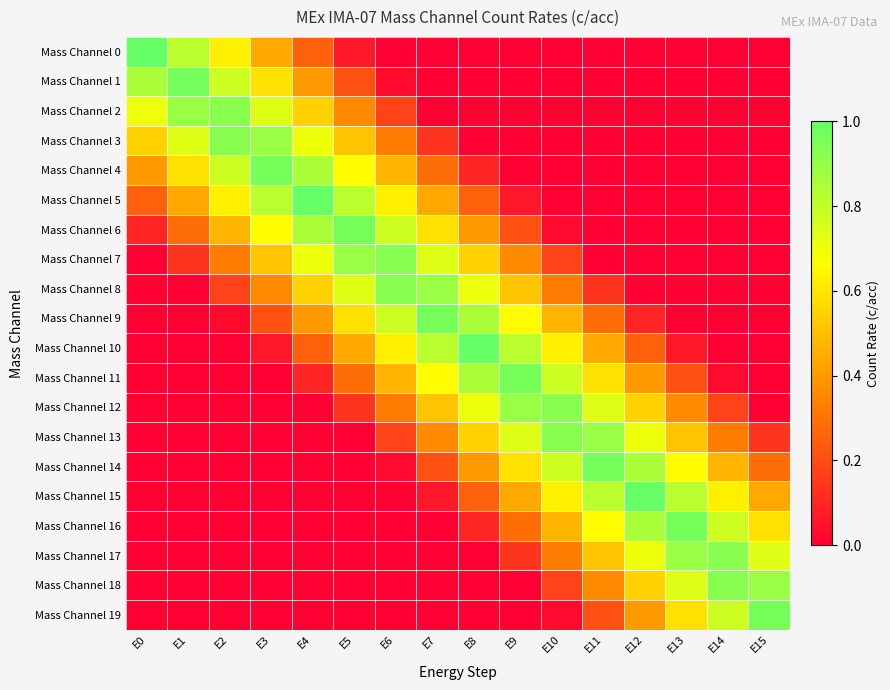

Reading left to right, list all the values displayed in this chart.

Mass Channel 0: E0=1.0	E1=0.8	E2=0.6	E3=0.4	E4=0.2	E5=0.1	E6=0.0	E7=0.0	E8=0.0	E9=0.0	E10=0.0	E11=0.0	E12=0.0	E13=0.0	E14=0.0	E15=0.0
Mass Channel 1: E0=0.8	E1=1.0	E2=0.8	E3=0.6	E4=0.4	E5=0.2	E6=0.0	E7=0.0	E8=0.0	E9=0.0	E10=0.0	E11=0.0	E12=0.0	E13=0.0	E14=0.0	E15=0.0
Mass Channel 2: E0=0.7	E1=0.9	E2=0.9	E3=0.7	E4=0.6	E5=0.4	E6=0.2	E7=0.0	E8=0.0	E9=0.0	E10=0.0	E11=0.0	E12=0.0	E13=0.0	E14=0.0	E15=0.0
Mass Channel 3: E0=0.6	E1=0.7	E2=0.9	E3=0.9	E4=0.7	E5=0.5	E6=0.3	E7=0.1	E8=0.0	E9=0.0	E10=0.0	E11=0.0	E12=0.0	E13=0.0	E14=0.0	E15=0.0
Mass Channel 4: E0=0.4	E1=0.6	E2=0.8	E3=1.0	E4=0.9	E5=0.7	E6=0.5	E7=0.3	E8=0.1	E9=0.0	E10=0.0	E11=0.0	E12=0.0	E13=0.0	E14=0.0	E15=0.0
Mass Channel 5: E0=0.2	E1=0.4	E2=0.6	E3=0.8	E4=1.0	E5=0.8	E6=0.6	E7=0.4	E8=0.2	E9=0.1	E10=0.0	E11=0.0	E12=0.0	E13=0.0	E14=0.0	E15=0.0
Mass Channel 6: E0=0.1	E1=0.3	E2=0.5	E3=0.7	E4=0.9	E5=1.0	E6=0.8	E7=0.6	E8=0.4	E9=0.2	E10=0.0	E11=0.0	E12=0.0	E13=0.0	E14=0.0	E15=0.0
Mass Channel 7: E0=0.0	E1=0.1	E2=0.3	E3=0.5	E4=0.7	E5=0.9	E6=0.9	E7=0.7	E8=0.5	E9=0.4	E10=0.2	E11=0.0	E12=0.0	E13=0.0	E14=0.0	E15=0.0
Mass Channel 8: E0=0.0	E1=0.0	E2=0.2	E3=0.4	E4=0.5	E5=0.7	E6=0.9	E7=0.9	E8=0.7	E9=0.5	E10=0.3	E11=0.1	E12=0.0	E13=0.0	E14=0.0	E15=0.0
Mass Channel 9: E0=0.0	E1=0.0	E2=0.0	E3=0.2	E4=0.4	E5=0.6	E6=0.8	E7=1.0	E8=0.9	E9=0.7	E10=0.5	E11=0.3	E12=0.1	E13=0.0	E14=0.0	E15=0.0
Mass Channel 10: E0=0.0	E1=0.0	E2=0.0	E3=0.1	E4=0.2	E5=0.4	E6=0.6	E7=0.8	E8=1.0	E9=0.8	E10=0.6	E11=0.4	E12=0.2	E13=0.1	E14=0.0	E15=0.0
Mass Channel 11: E0=0.0	E1=0.0	E2=0.0	E3=0.0	E4=0.1	E5=0.3	E6=0.5	E7=0.7	E8=0.8	E9=1.0	E10=0.8	E11=0.6	E12=0.4	E13=0.2	E14=0.0	E15=0.0
Mass Channel 12: E0=0.0	E1=0.0	E2=0.0	E3=0.0	E4=0.0	E5=0.1	E6=0.3	E7=0.5	E8=0.7	E9=0.9	E10=0.9	E11=0.7	E12=0.5	E13=0.4	E14=0.2	E15=0.0
Mass Channel 13: E0=0.0	E1=0.0	E2=0.0	E3=0.0	E4=0.0	E5=0.0	E6=0.2	E7=0.4	E8=0.5	E9=0.7	E10=0.9	E11=0.9	E12=0.7	E13=0.5	E14=0.3	E15=0.1
Mass Channel 14: E0=0.0	E1=0.0	E2=0.0	E3=0.0	E4=0.0	E5=0.0	E6=0.0	E7=0.2	E8=0.4	E9=0.6	E10=0.8	E11=1.0	E12=0.8	E13=0.7	E14=0.5	E15=0.3
Mass Channel 15: E0=0.0	E1=0.0	E2=0.0	E3=0.0	E4=0.0	E5=0.0	E6=0.0	E7=0.1	E8=0.2	E9=0.4	E10=0.6	E11=0.8	E12=1.0	E13=0.8	E14=0.6	E15=0.4
Mass Channel 16: E0=0.0	E1=0.0	E2=0.0	E3=0.0	E4=0.0	E5=0.0	E6=0.0	E7=0.0	E8=0.1	E9=0.3	E10=0.5	E11=0.7	E12=0.8	E13=1.0	E14=0.8	E15=0.6
Mass Channel 17: E0=0.0	E1=0.0	E2=0.0	E3=0.0	E4=0.0	E5=0.0	E6=0.0	E7=0.0	E8=0.0	E9=0.1	E10=0.3	E11=0.5	E12=0.7	E13=0.9	E14=0.9	E15=0.7
Mass Channel 18: E0=0.0	E1=0.0	E2=0.0	E3=0.0	E4=0.0	E5=0.0	E6=0.0	E7=0.0	E8=0.0	E9=0.0	E10=0.2	E11=0.4	E12=0.5	E13=0.7	E14=0.9	E15=0.9
Mass Channel 19: E0=0.0	E1=0.0	E2=0.0	E3=0.0	E4=0.0	E5=0.0	E6=0.0	E7=0.0	E8=0.0	E9=0.0	E10=0.0	E11=0.2	E12=0.4	E13=0.6	E14=0.8	E15=1.0